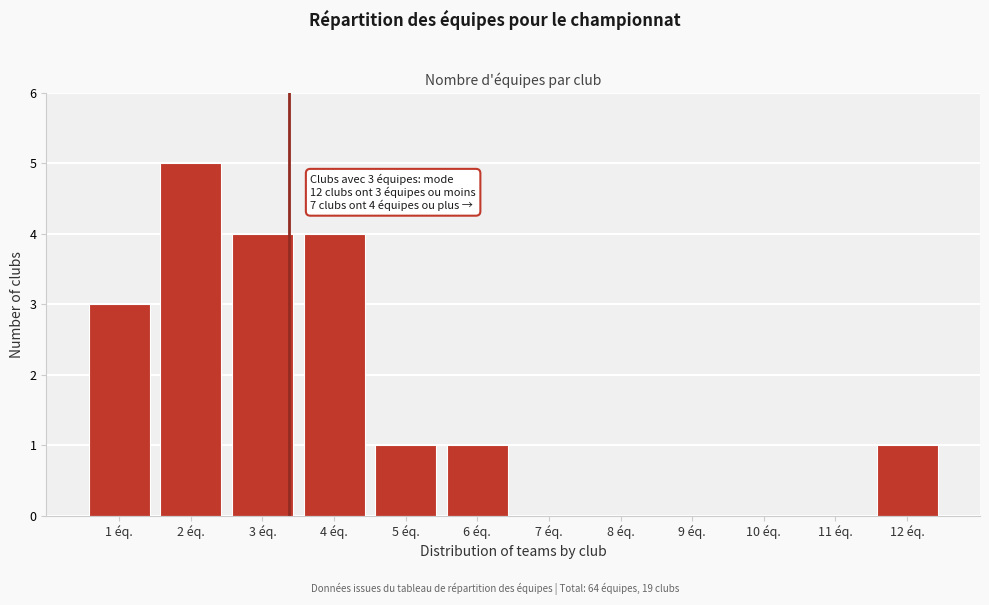

Over which range of the x-axis is the bar tallest?

1.5 to 2.5